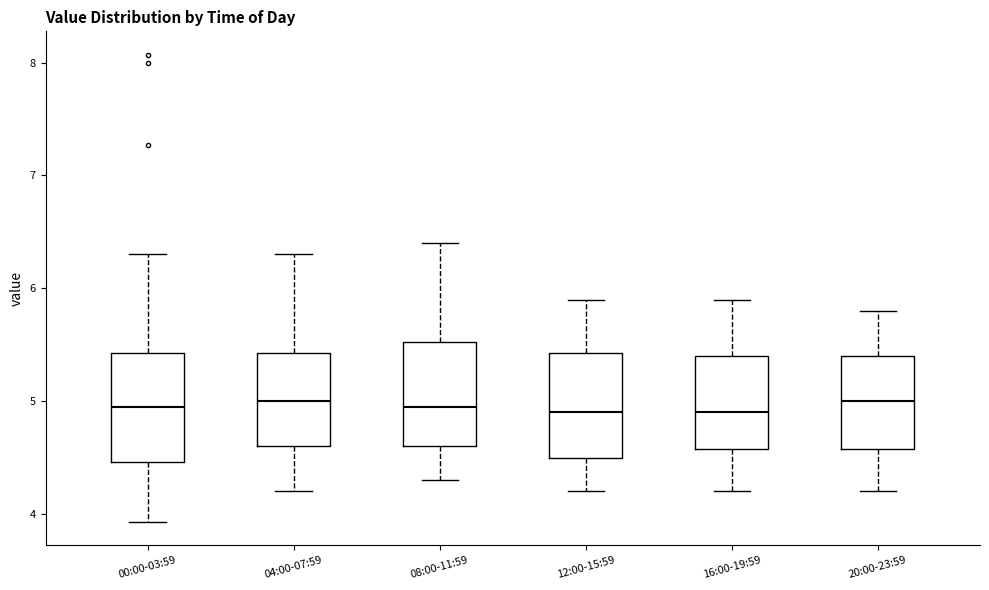

Where does the upper whisker of the box for 20:00-23:59 end on the y-axis? The values are not printed on the chart, so give them approximately, as read against the axis.

5.8